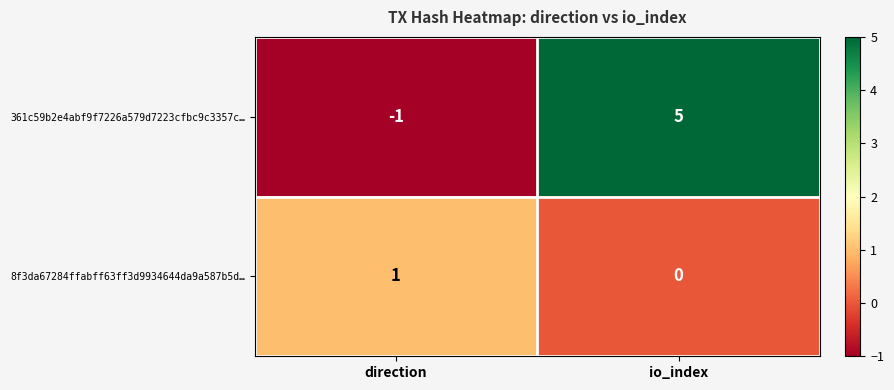

Is it true that 361c59b2e4abf9f7226a579d7223cfbc9c3357c… equals 5 at io_index?

True